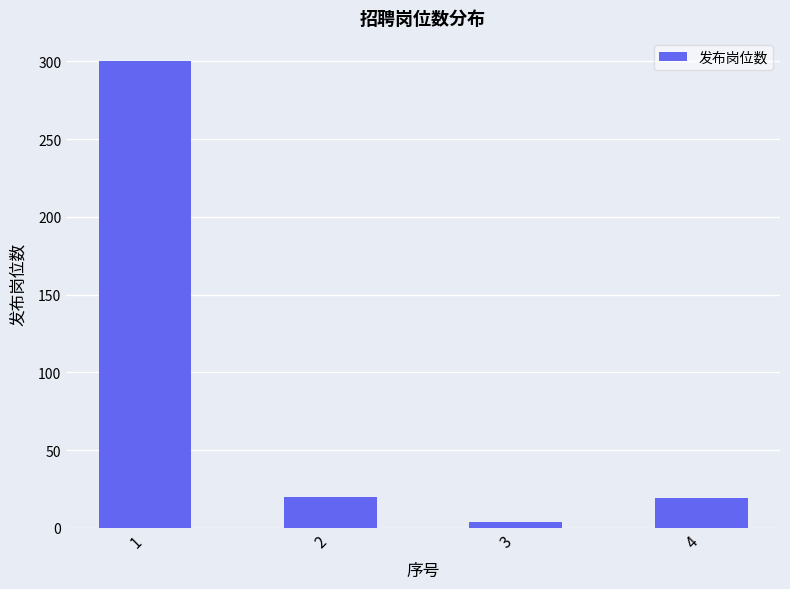

What is the sum of all values?

343